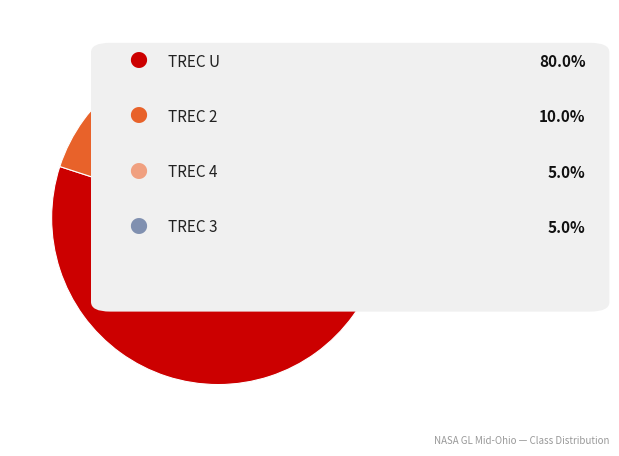

Is there a majority slice in this chart?

Yes